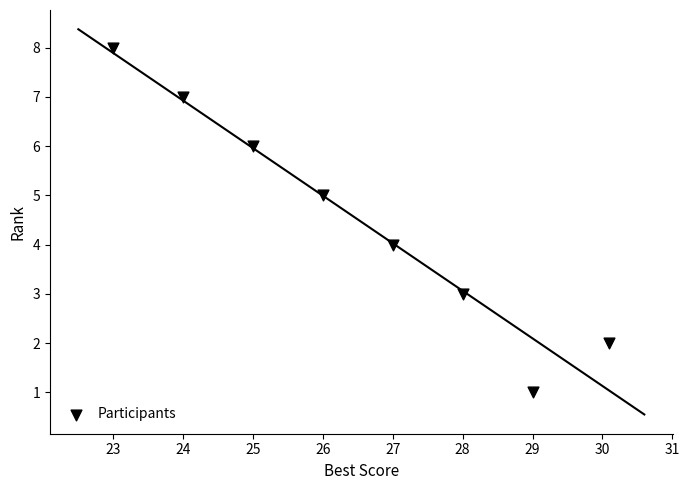

What is the range of Y values (max minus min)?

7